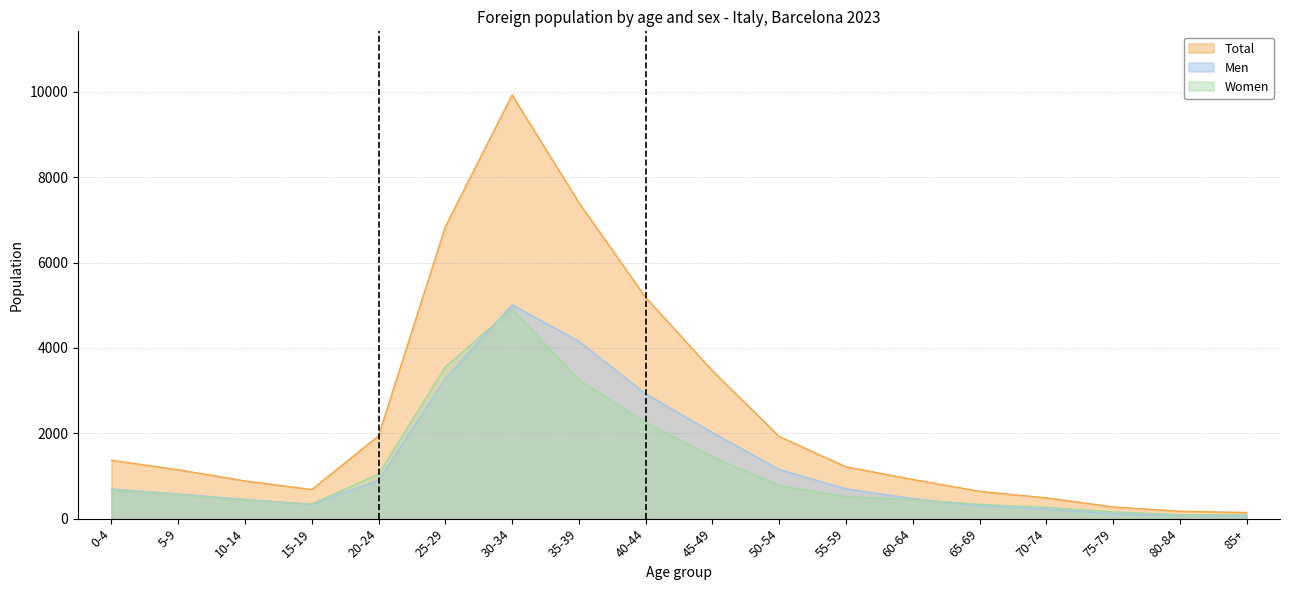

Rank the series by their maximum value, from lowest to highest.

Women, Men, Total